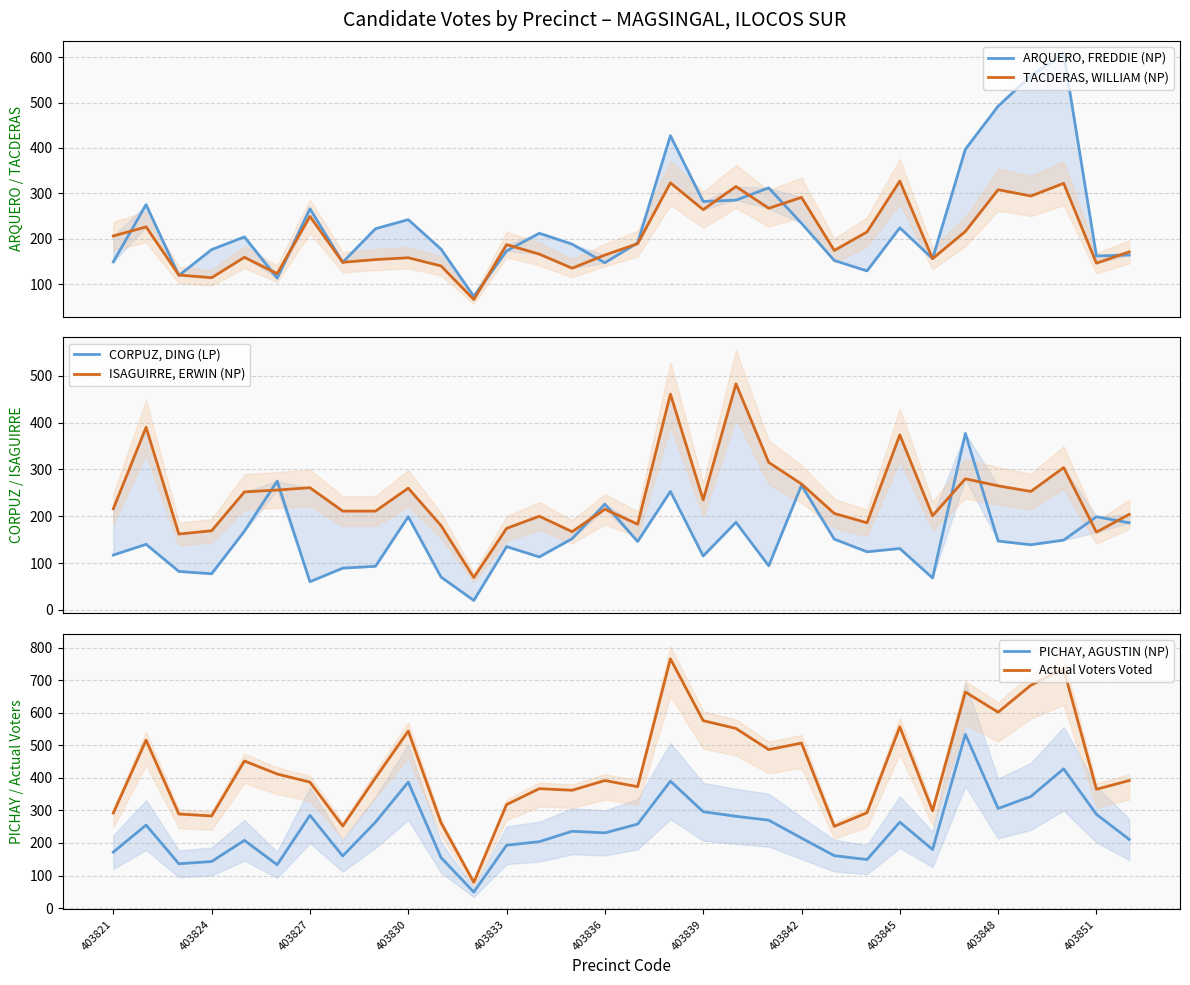

True or false: PICHAY, AGUSTIN (NP) and Actual Voters Voted cross at least once.

False